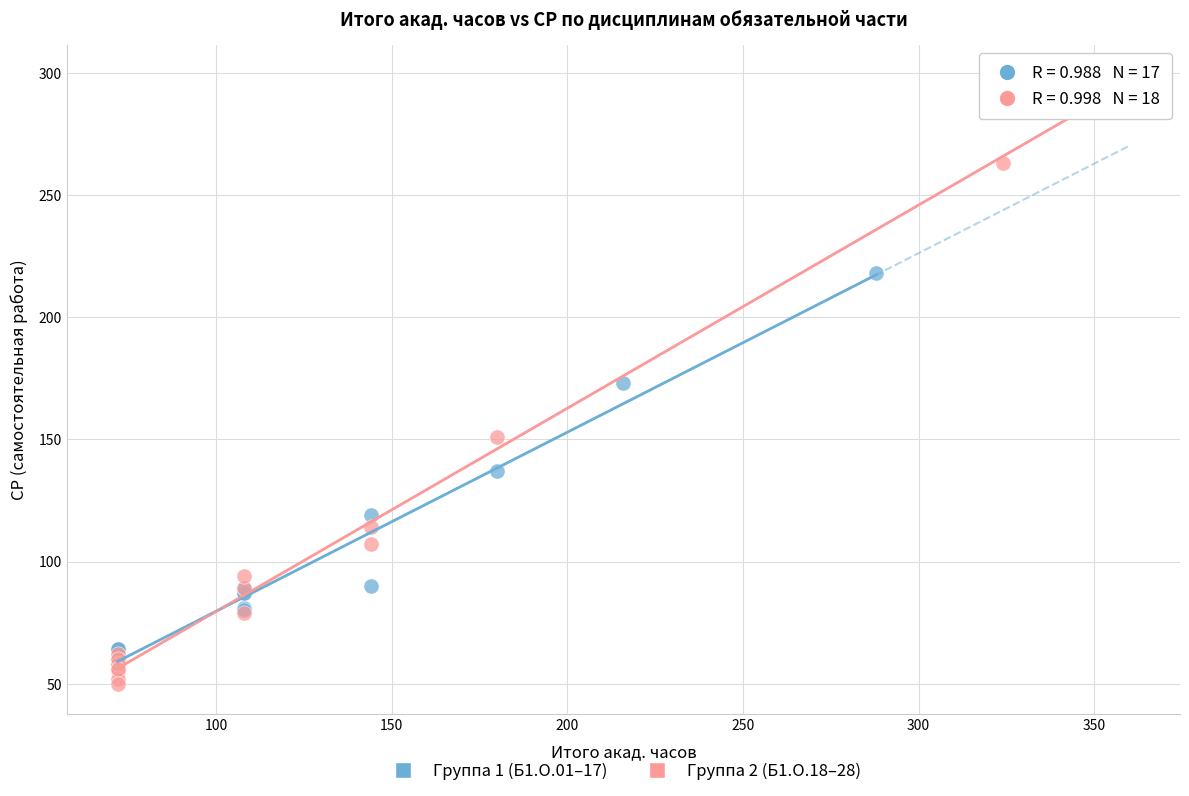

Which series has the largest Y range (max minus min)?

Группа 2 (Б1.О.18–28)